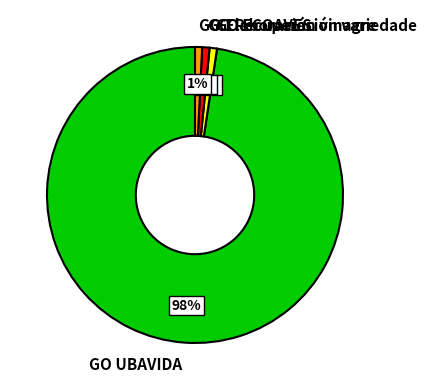

Combined, do GO UBAVIDA and GO Recuperación variedade account for over 50%?

Yes